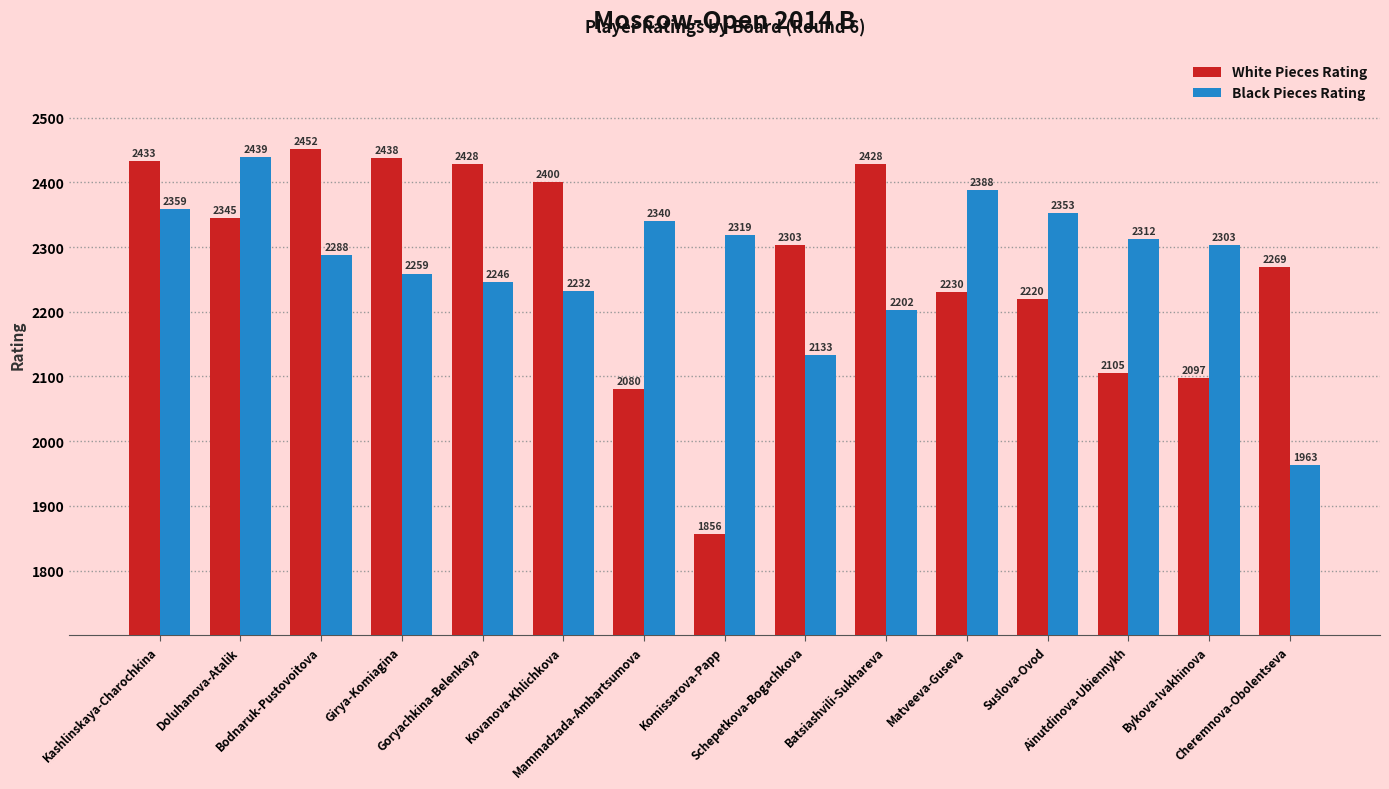

Are the bars horizontal?

No